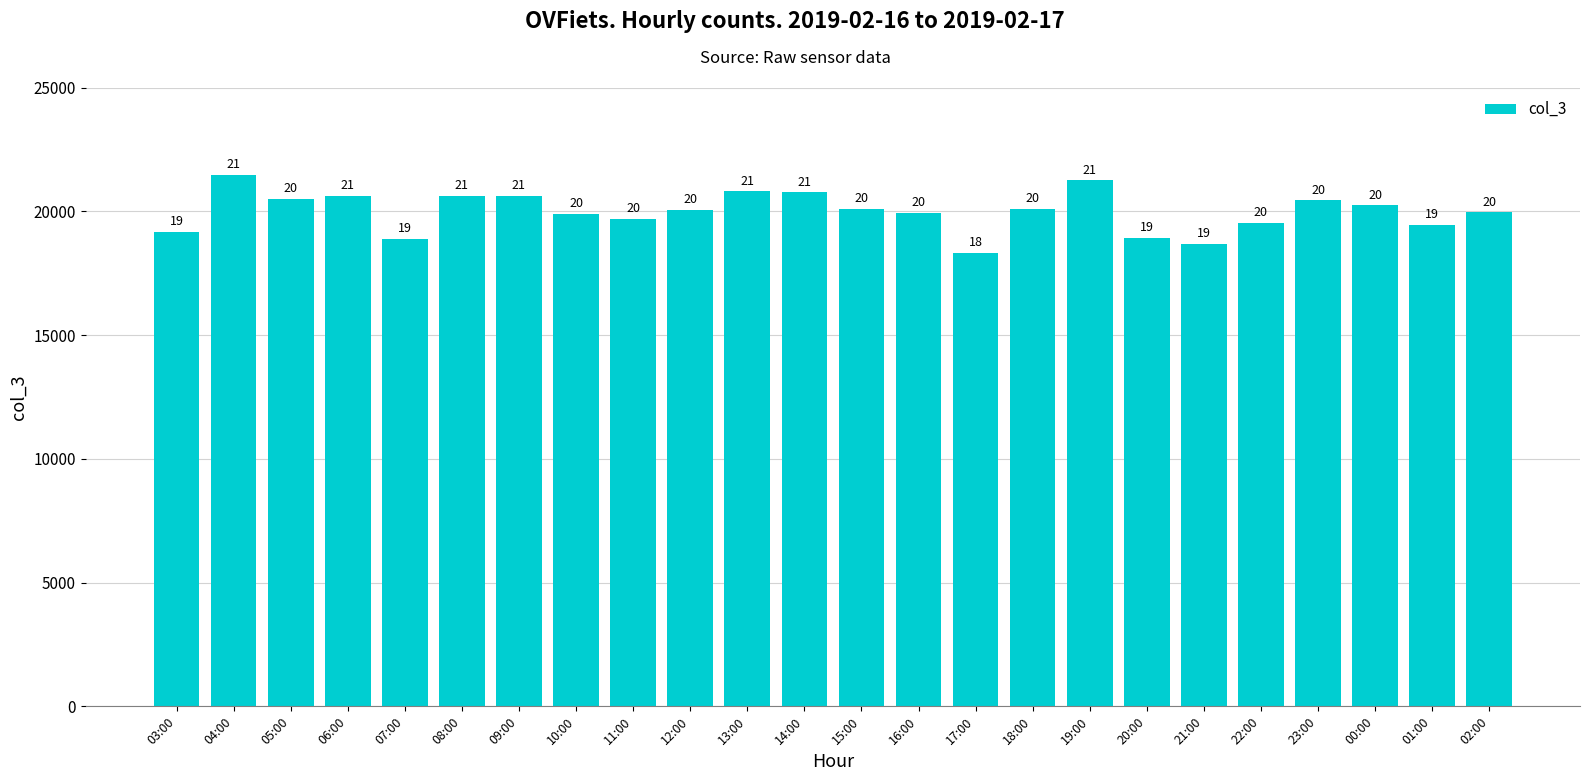

What is the ratio of the value at 00:00 to the value at 11:00?

1.0